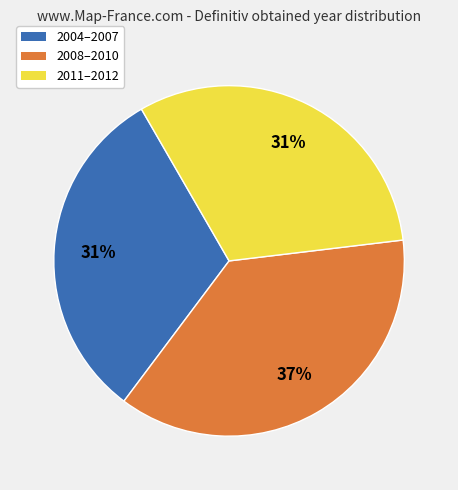

Is there a majority slice in this chart?

No